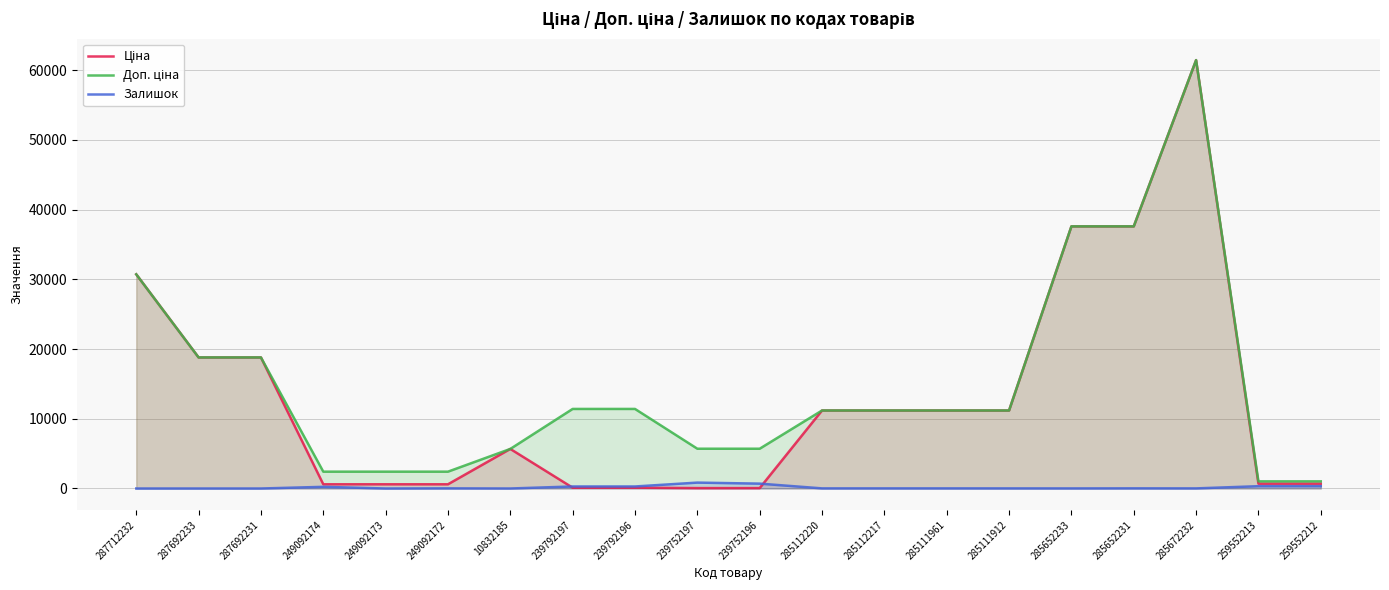

The value of Ціна at 287692231 is 18796.8. True or false?

True